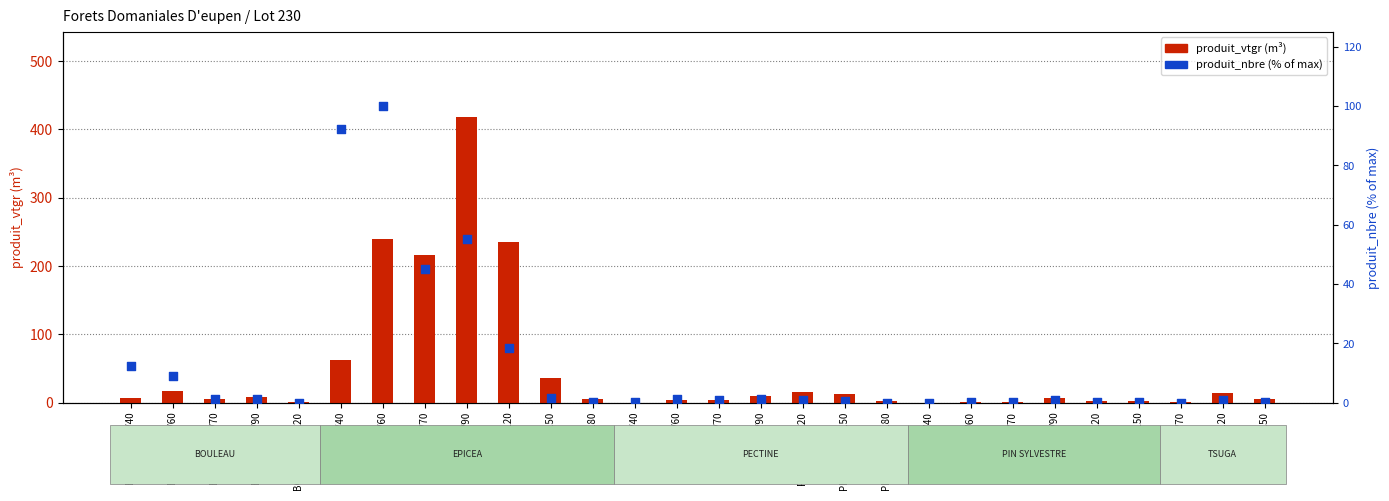

What is the total value across all series at PIN 20/40?

0.1